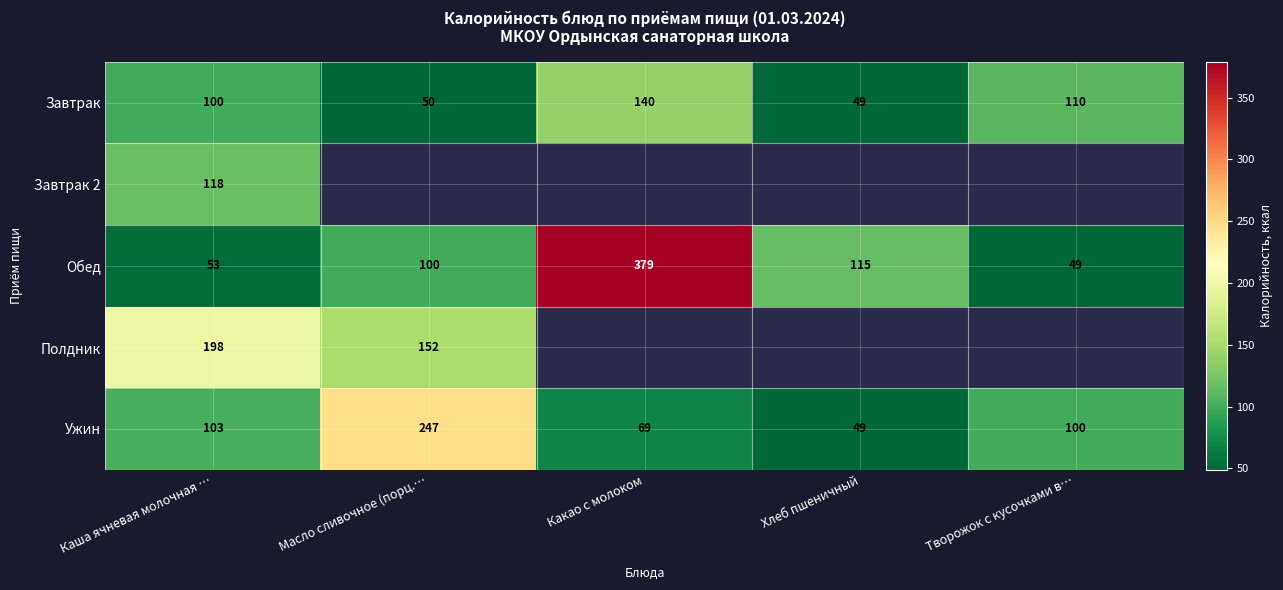

How many values in the Обед series are below 100?

2